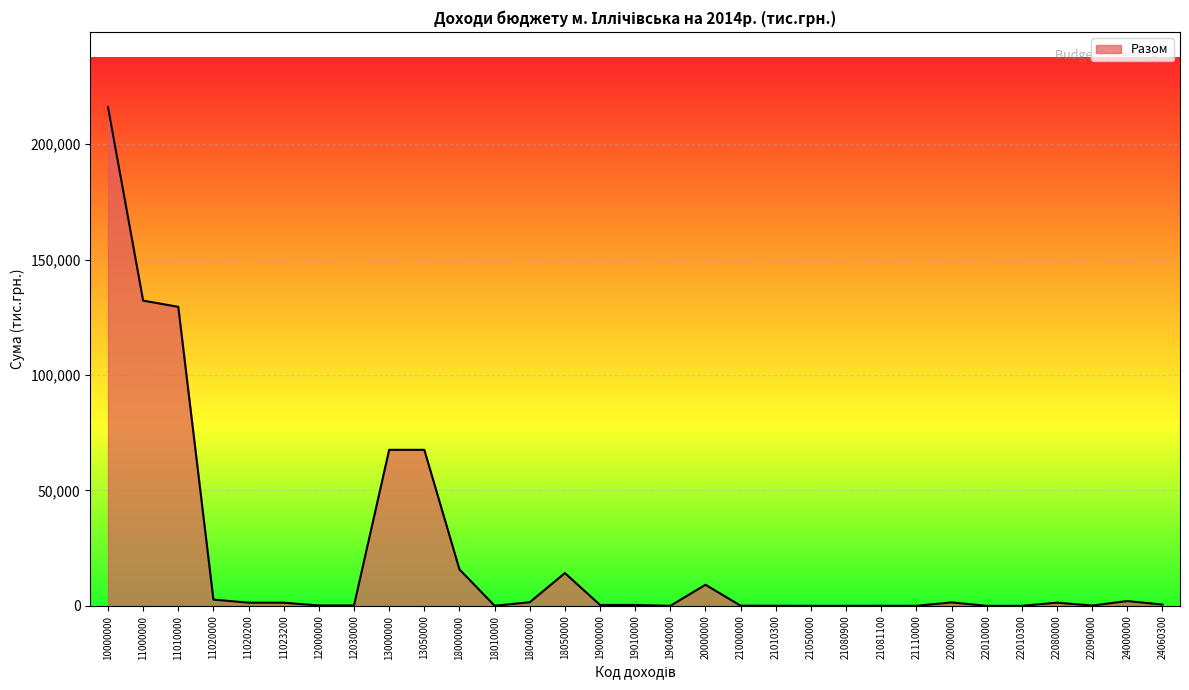

Which category has the highest value across all series?

10000000